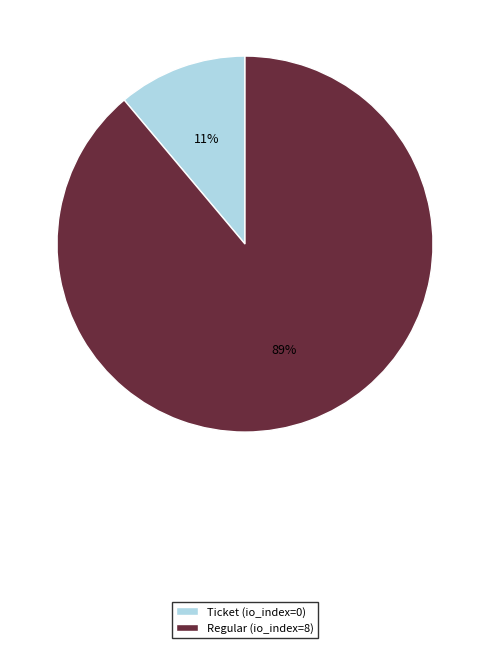

What is the largest slice in the pie chart?

Regular (io_index=8)